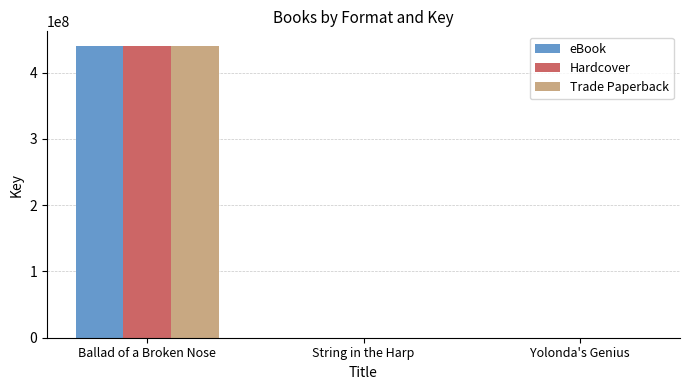

What is the maximum value shown in the chart?

440380545